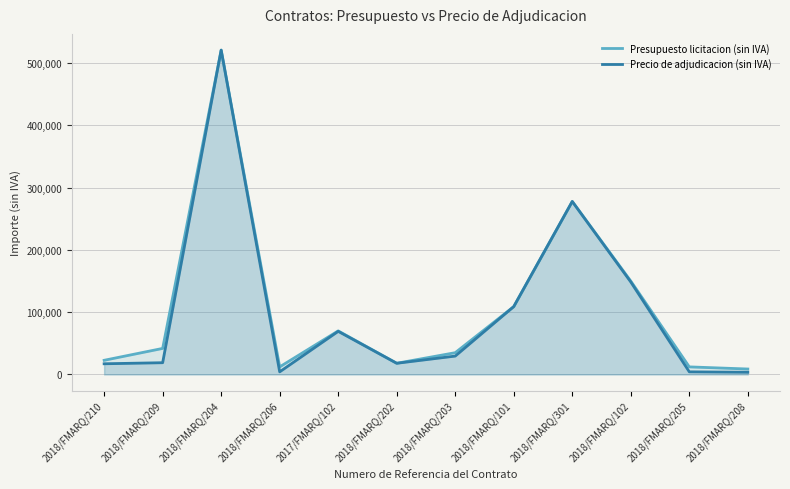

The value of Presupuesto licitacion (sin IVA) at 2018/FMARQ/208 is 8784.0. True or false?

True